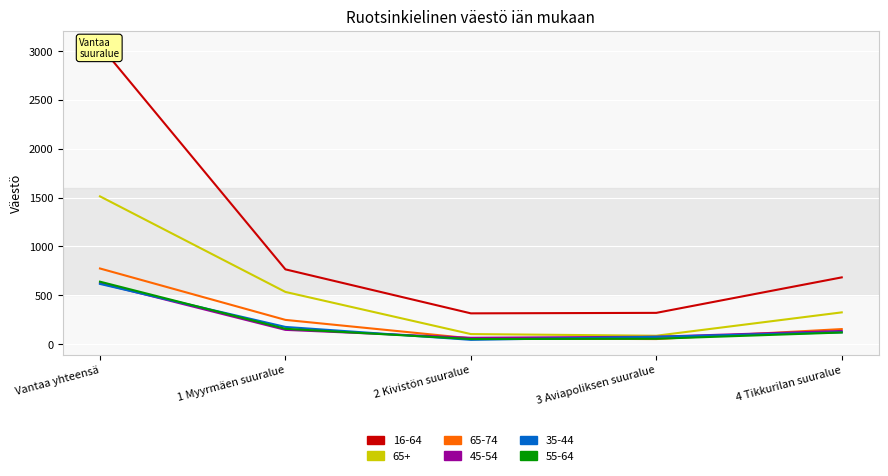

The value of 65-74 at Vantaa yhteensä is 775. True or false?

True